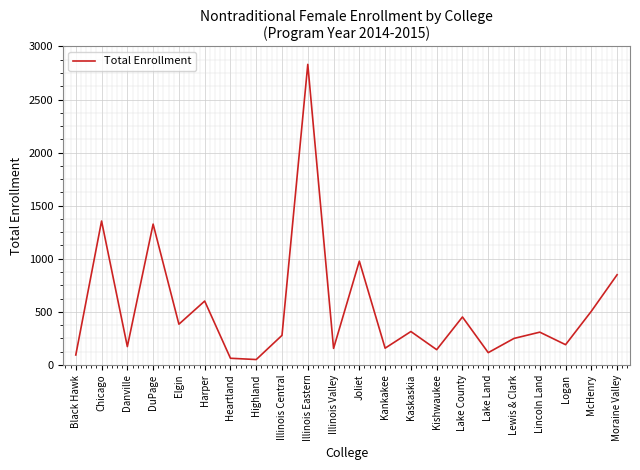

What is the difference between the second highest and second lowest values?

1293